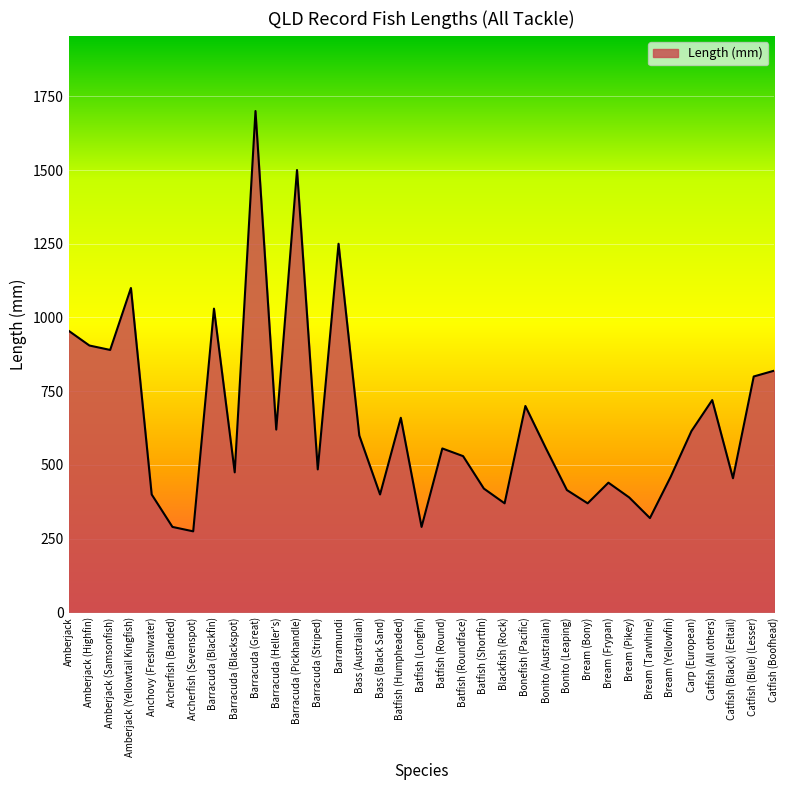

What is the sum of the values at Bonito (Australian) and Barracuda (Heller's)?

1175